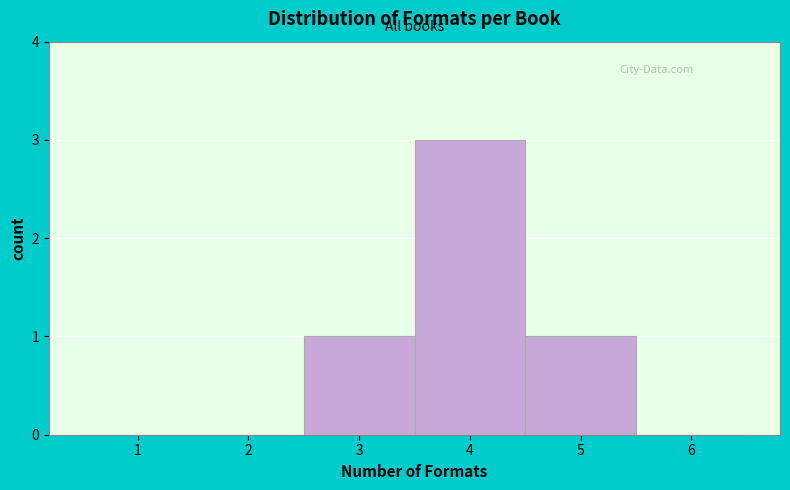

Reading left to right, transcribe all the data shown in this chart.

1=0	2=0	3=1	4=3	5=1	6=0